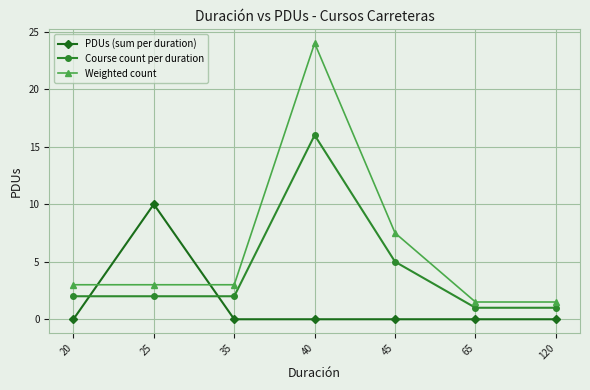

Reading left to right, list all the values displayed in this chart.

PDUs (sum per duration): 0.0	10.0	0.0	0.0	0.0	0.0	0.0
Course count per duration: 2.0	2.0	2.0	16.0	5.0	1.0	1.0
Weighted count: 3.0	3.0	3.0	24.0	7.5	1.5	1.5